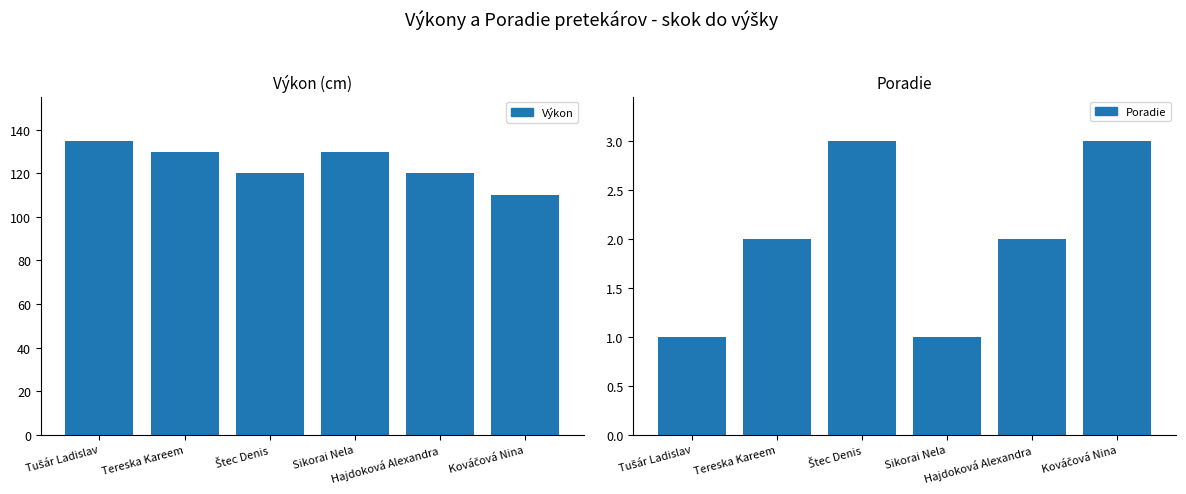

Count the Výkon values in the range 120 to 130.

4